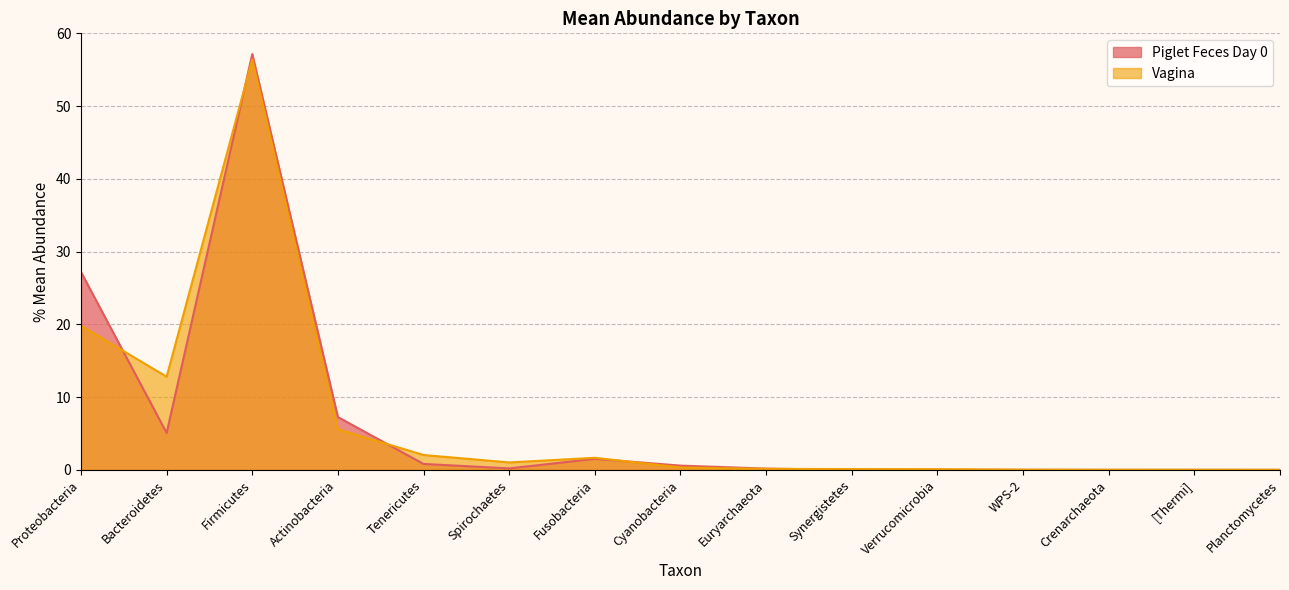

How many categories are shown in the chart?

15